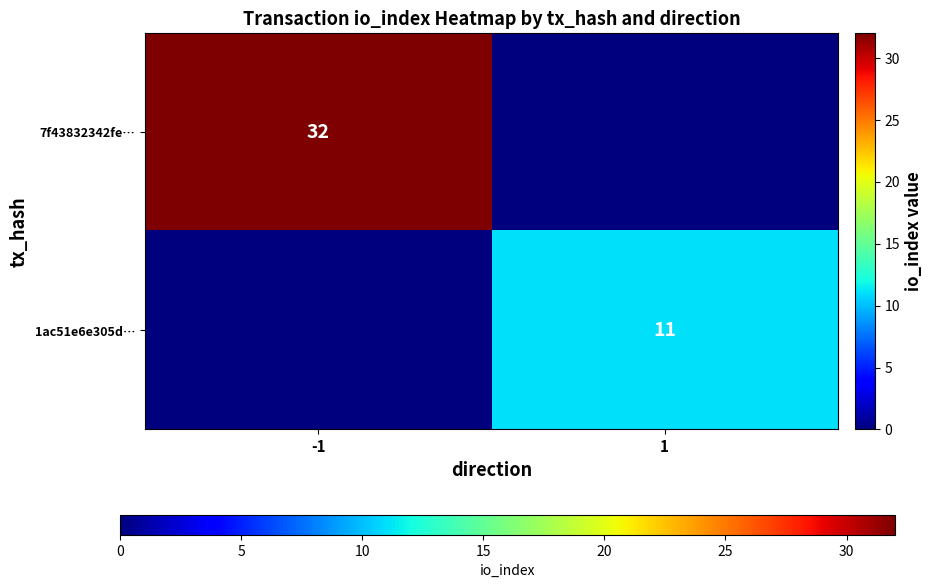

The value of 7f43832342fe… at -1 is 51. True or false?

False